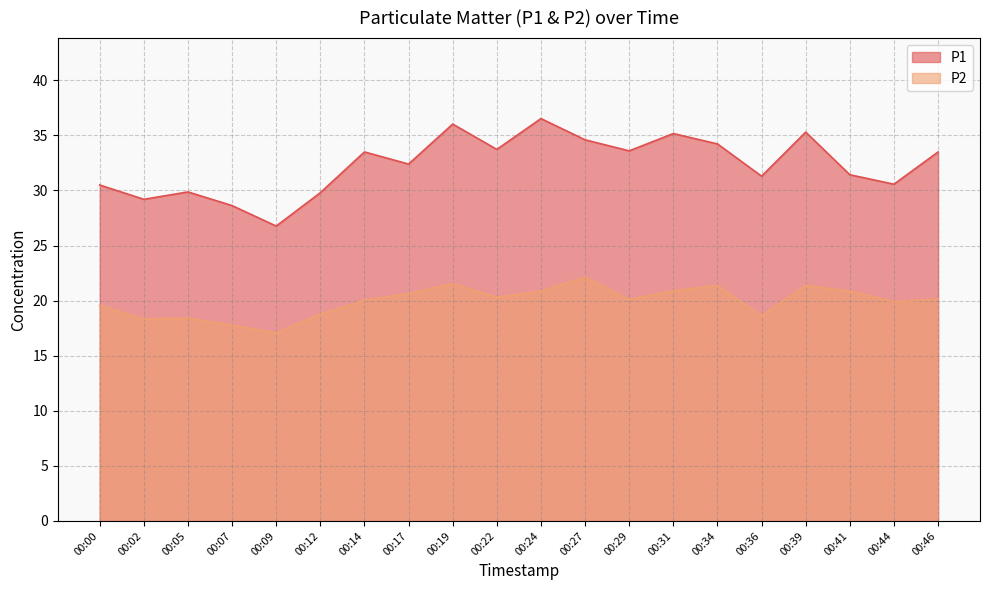

What is the spread (max minus min) of values at 00:41?

10.6